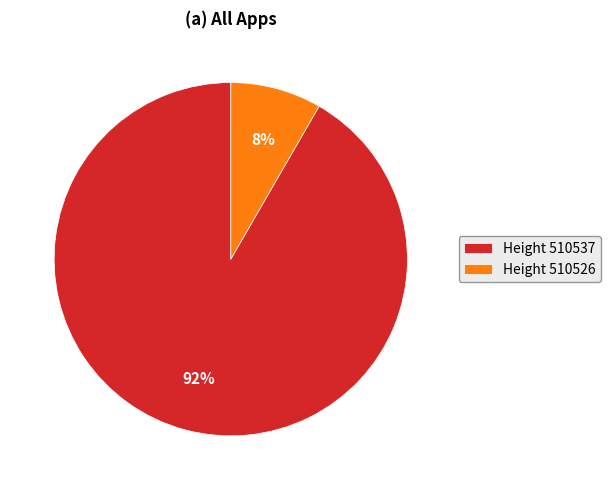

To the nearest percent, what percentage of the pie is Height 510526?

8%